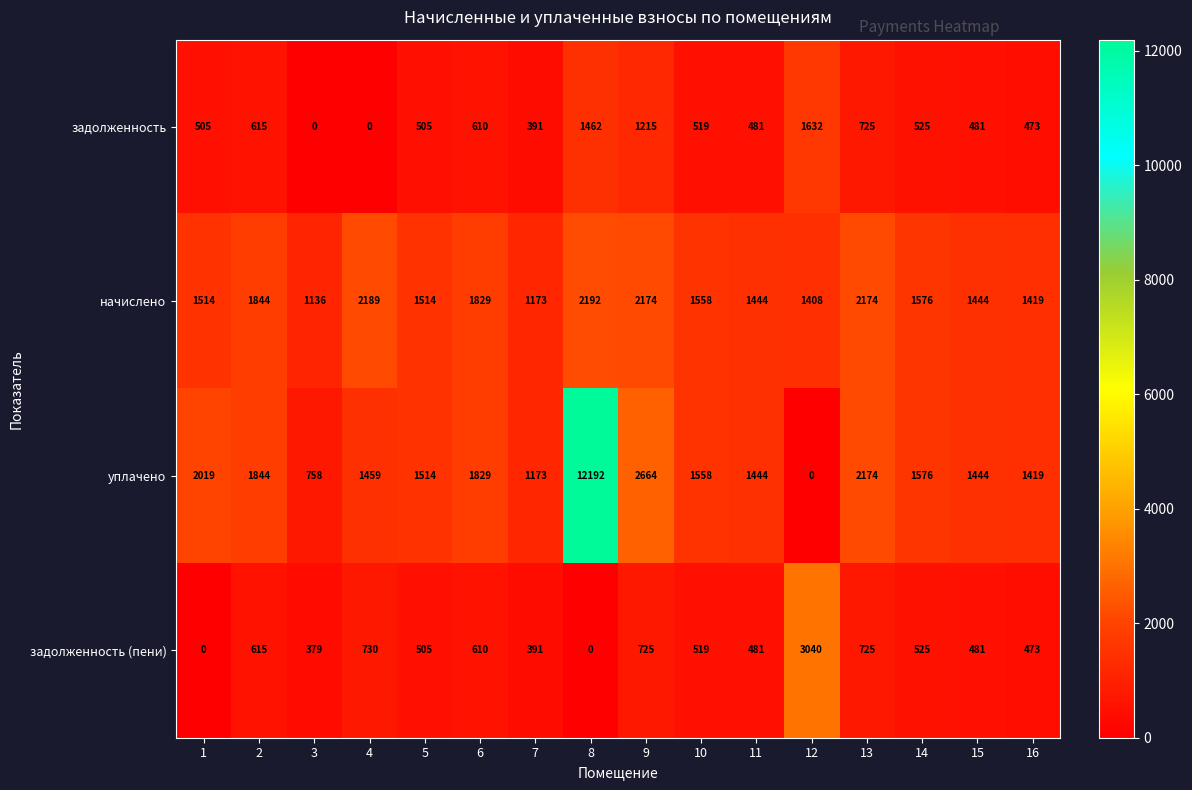

What is the difference between the second highest and second lowest values in the уплачено series?

1906